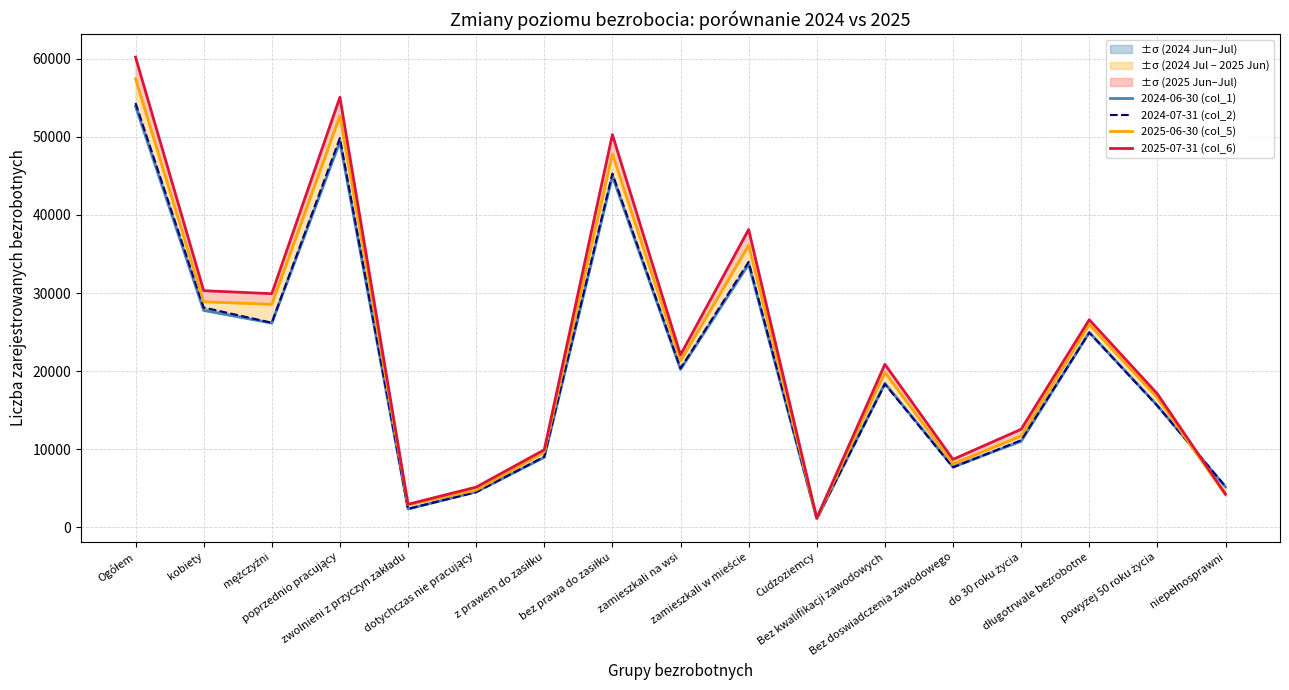

Does the chart have visible grid lines?

Yes